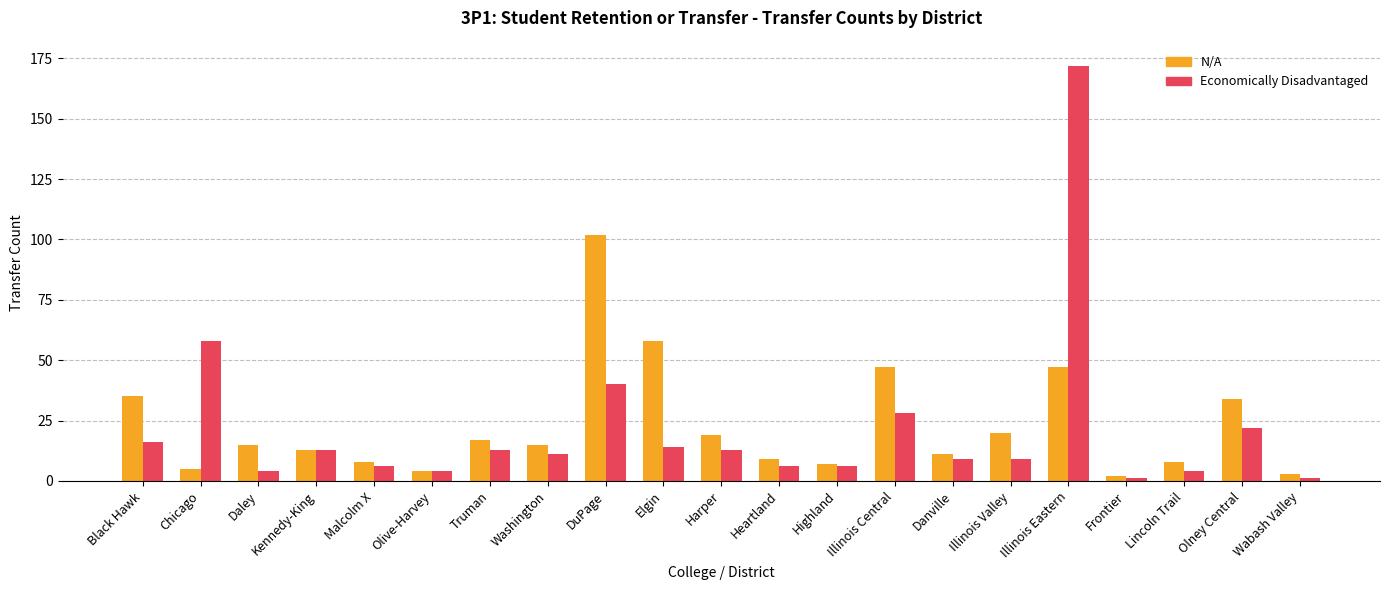

Rank the series at Black Hawk from highest to lowest value.

N/A, Economically Disadvantaged